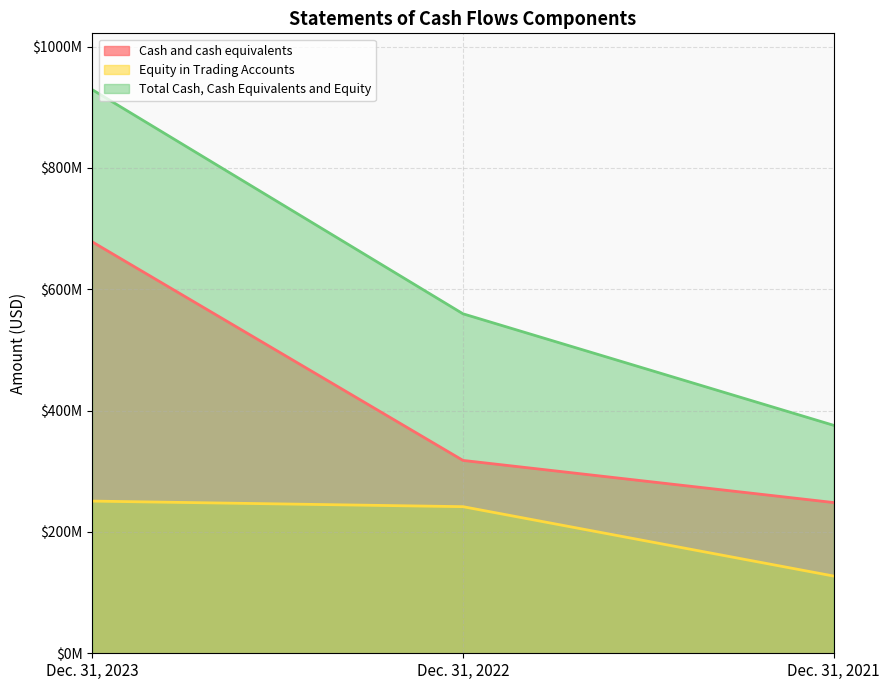

What is the difference between the maximum and minimum values in the Cash and cash equivalents series?

429611193